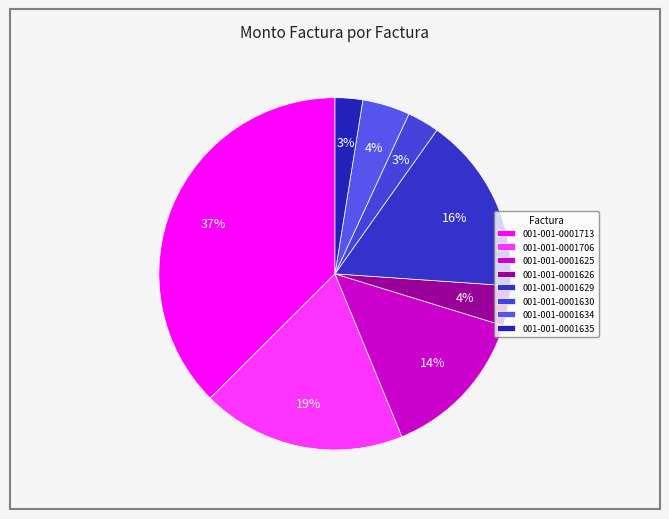

Combined, do 001-001-0001635 and 001-001-0001630 account for over 50%?

No